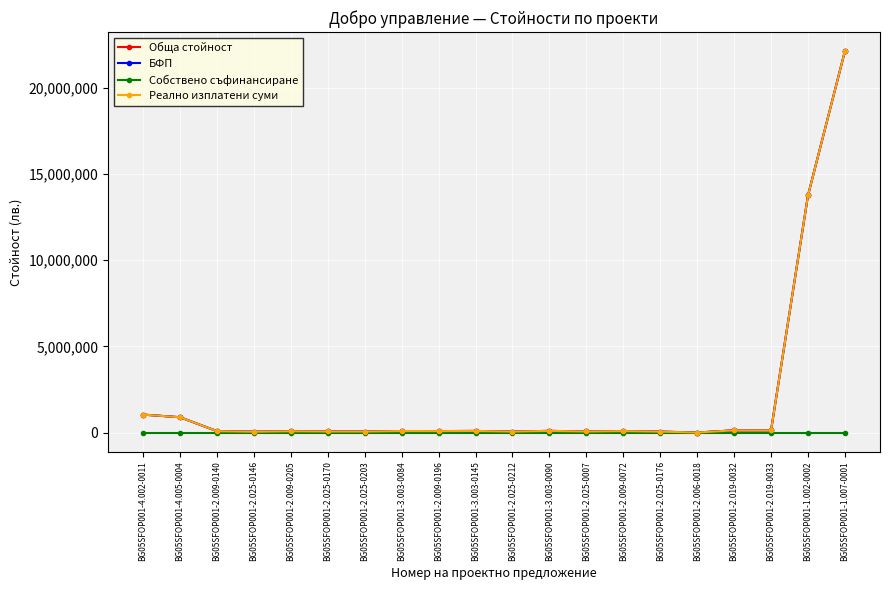

Rank the series at BG05SFOP001-4.005-0004 from highest to lowest value.

Обща стойност, БФП, Реално изплатени суми, Собствено съфинансиране